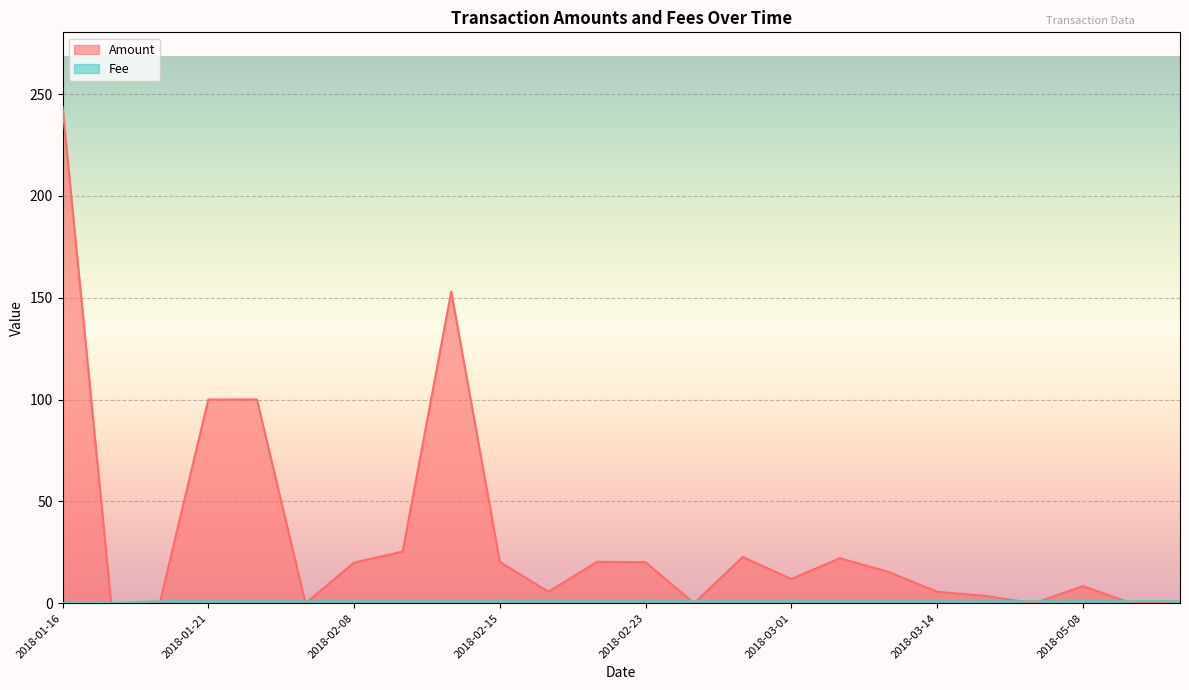

What is the label of the 12th point from the right?

2018-02-23